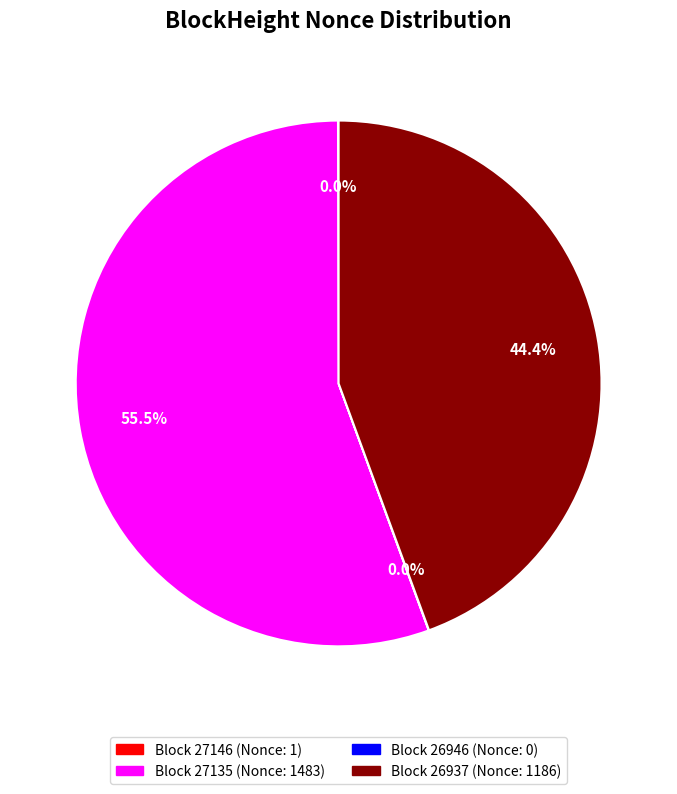

Is there a majority slice in this chart?

Yes